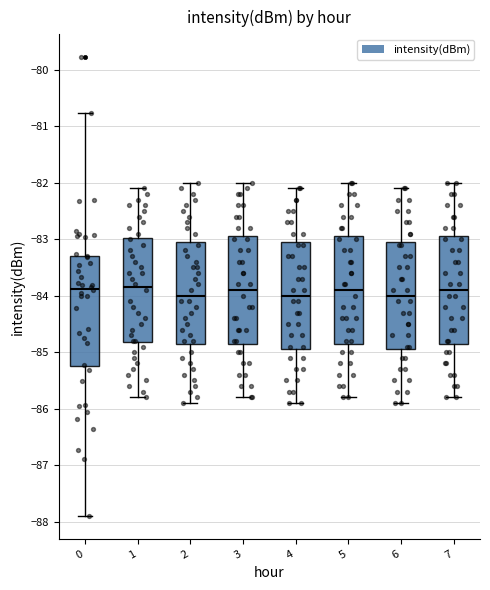

Where does the upper whisker of the box at x = 1 end on the y-axis? The values are not printed on the chart, so give them approximately, as read against the axis.

-82.1